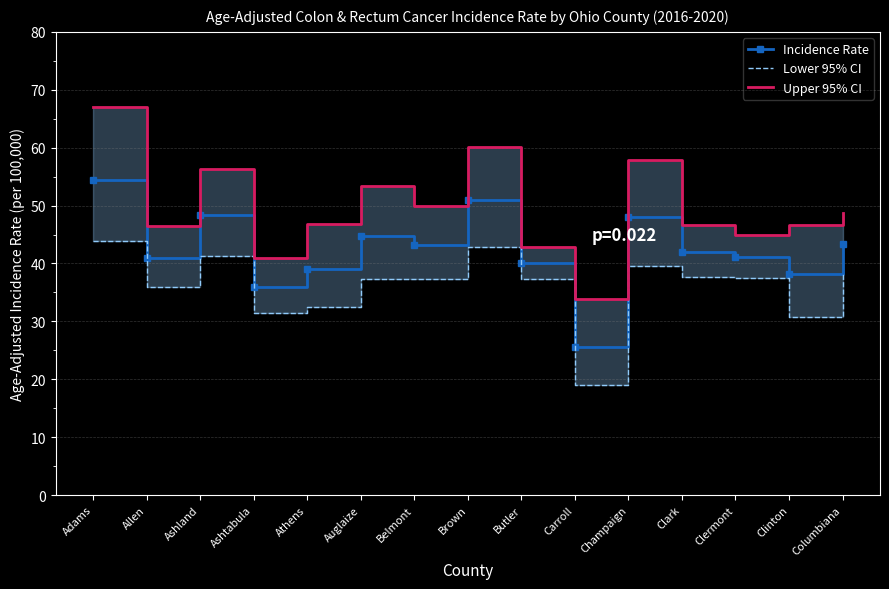

Reading left to right, extract all data points from this chart.

Incidence Rate: 54.5	41.0	48.4	35.9	39.1	44.8	43.2	51.0	40.1	25.5	48.1	42.0	41.1	38.1	43.3
Lower 95% CI: 43.9	36.0	41.3	31.4	32.5	37.3	37.3	42.9	37.4	19.0	39.6	37.7	37.5	30.8	38.4
Upper 95% CI: 67.0	46.5	56.4	40.9	46.9	53.4	49.9	60.2	42.9	33.9	57.9	46.7	44.9	46.7	48.7